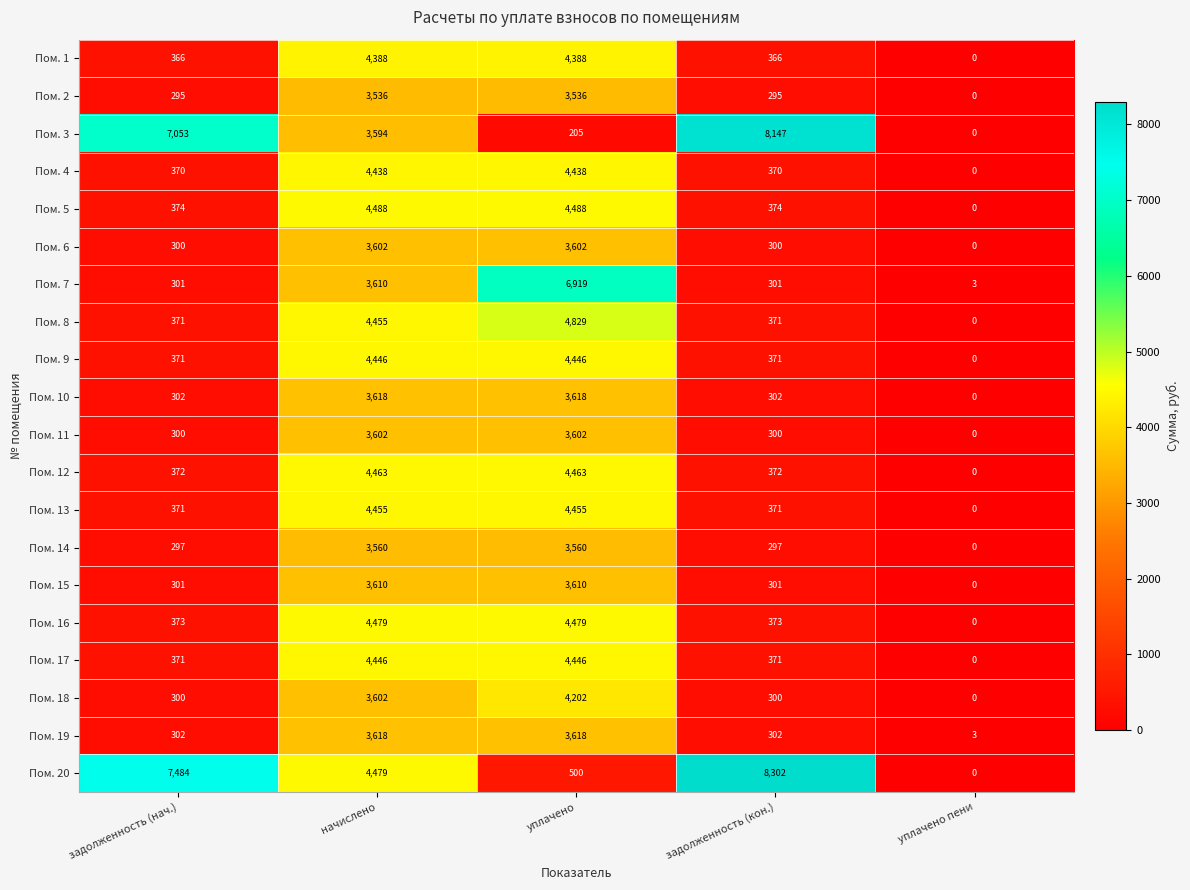

At which category is the sum across all series the highest?

начислено